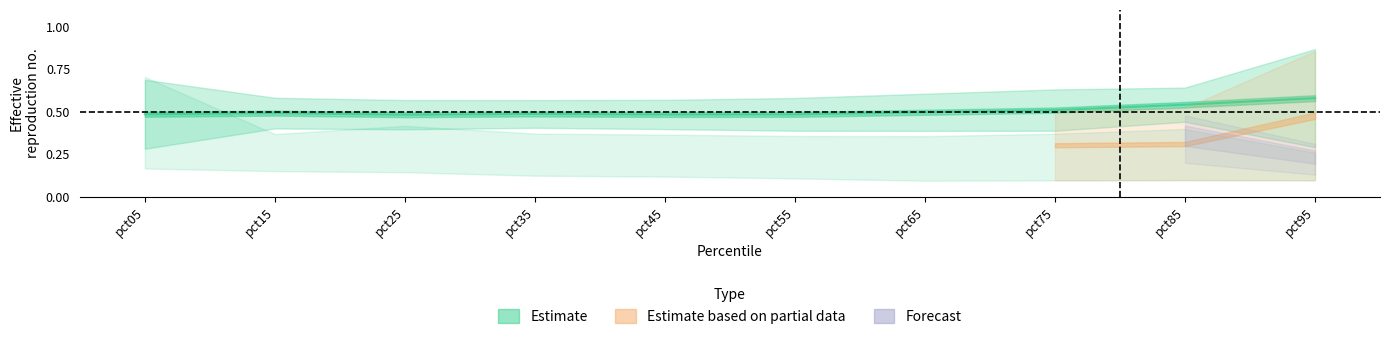

How many lines are shown in the chart?

6